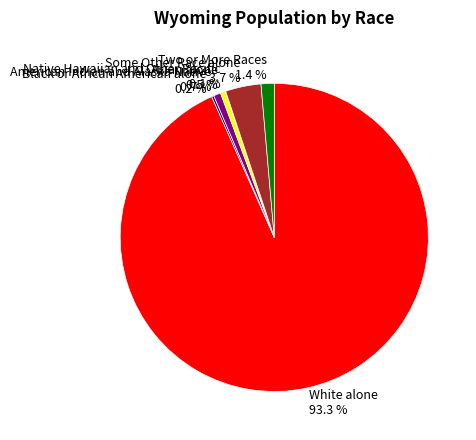

Combined, do Some Other Race alone and Two or More Races account for over 50%?

No